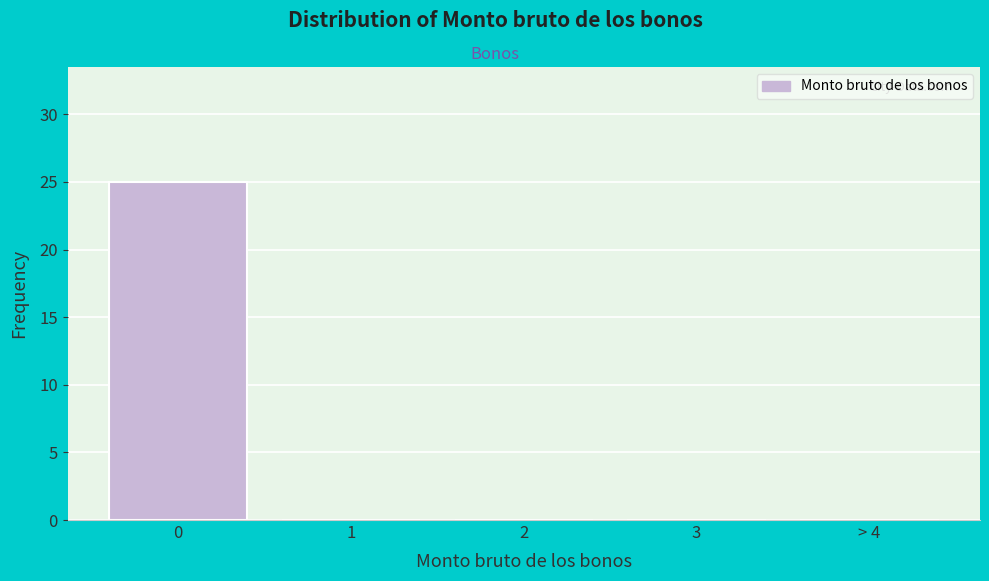

Reading left to right, what are all the values shown in this chart?

0=25	1=0	2=0	3=0	> 4=0